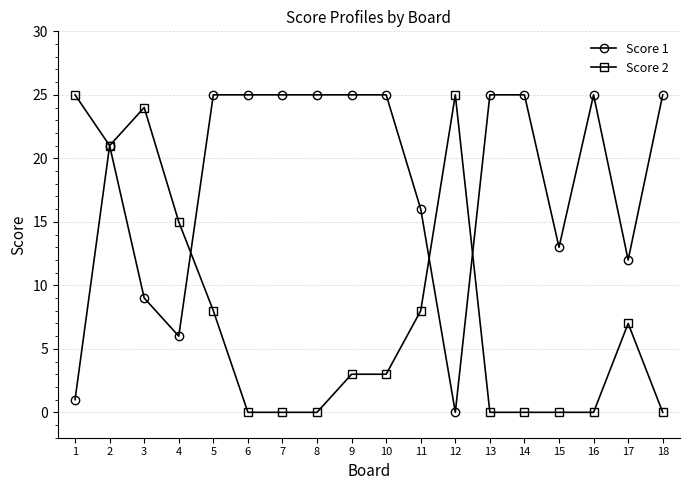

True or false: Score 2 and Score 1 intersect in this chart.

True